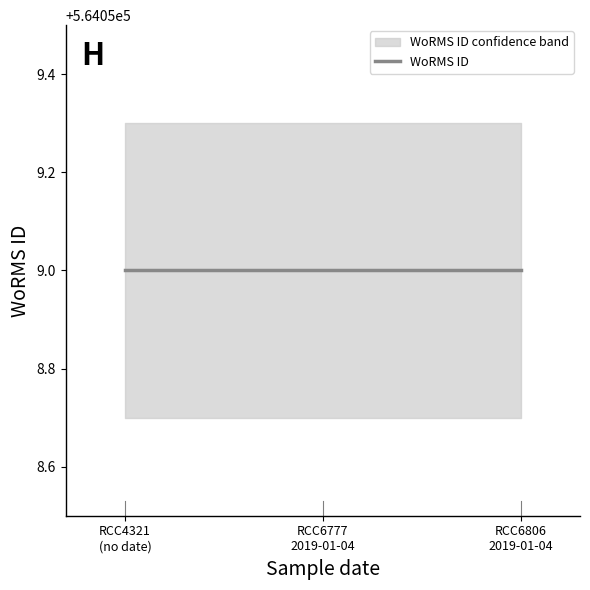

What is the total value across all series at ?

1692177.0